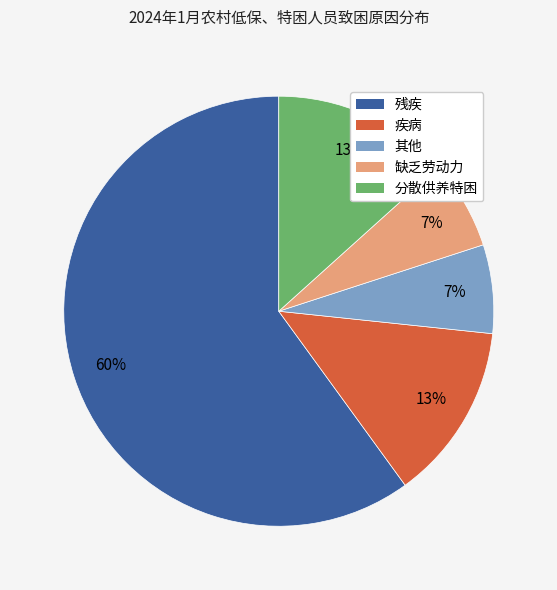

The 残疾 slice represents 60% of the pie. True or false?

True